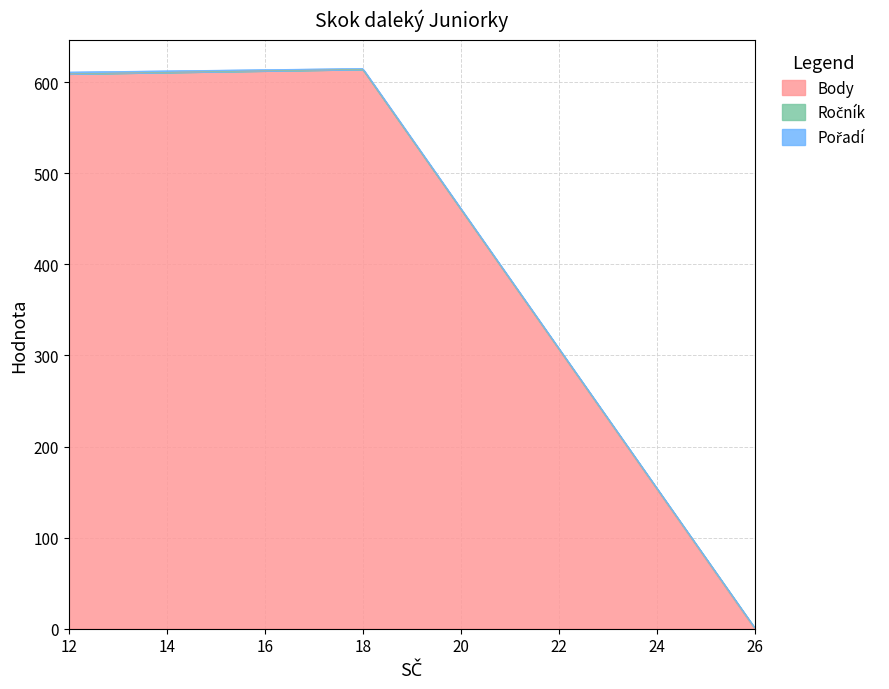

At which label is Pořadí closest to 1?

18